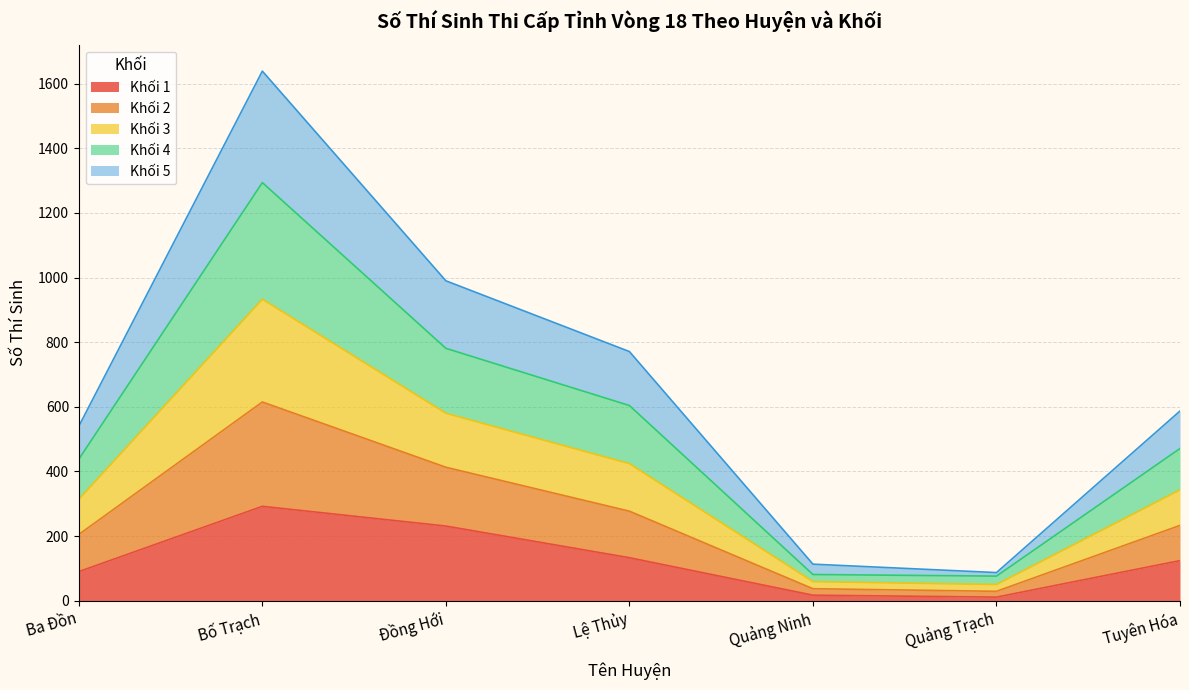

Count the number of categories in the chart.

7